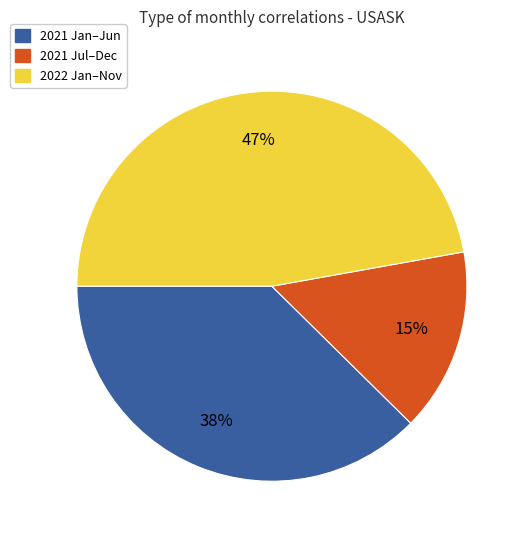

Is there any slice that represents more than half of the pie?

No